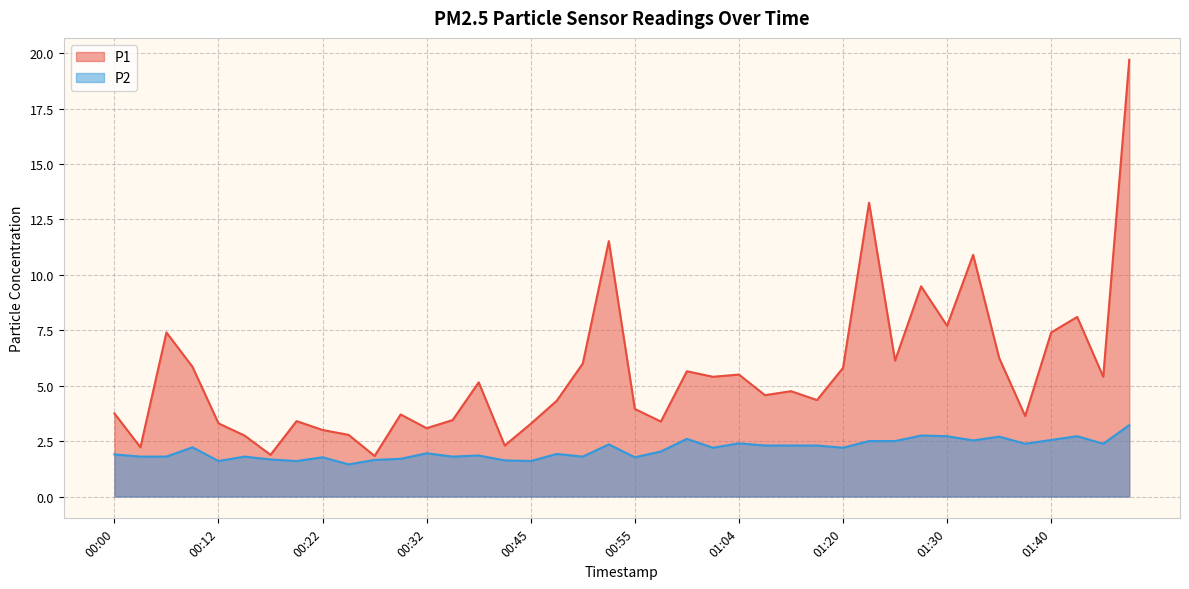

Reading left to right, what are all the values shown in this chart?

P1: 00:00=3.8	00:02=2.2	00:05=7.4	00:10=5.8	00:12=3.3	00:15=2.8	00:17=1.9	00:20=3.4	00:22=3.0	00:25=2.8	00:27=1.8	00:30=3.7	00:32=3.1	00:35=3.5	00:37=5.2	00:40=2.3	00:45=3.3	00:47=4.3	00:50=6.0	00:52=11.5	00:55=4.0	00:57=3.4	01:00=5.7	01:02=5.4	01:04=5.5	01:10=4.6	01:15=4.8	01:17=4.3	01:20=5.8	01:22=13.2	01:25=6.1	01:27=9.5	01:30=7.7	01:32=10.9	01:35=6.2	01:37=3.6	01:40=7.4	01:42=8.1	01:45=5.4	01:47=19.7
P2: 00:00=1.9	00:02=1.8	00:05=1.8	00:10=2.2	00:12=1.6	00:15=1.8	00:17=1.7	00:20=1.6	00:22=1.8	00:25=1.4	00:27=1.6	00:30=1.7	00:32=1.9	00:35=1.8	00:37=1.9	00:40=1.6	00:45=1.6	00:47=1.9	00:50=1.8	00:52=2.4	00:55=1.8	00:57=2.0	01:00=2.6	01:02=2.2	01:04=2.4	01:10=2.3	01:15=2.3	01:17=2.3	01:20=2.2	01:22=2.5	01:25=2.5	01:27=2.8	01:30=2.7	01:32=2.5	01:35=2.7	01:37=2.4	01:40=2.5	01:42=2.7	01:45=2.4	01:47=3.2